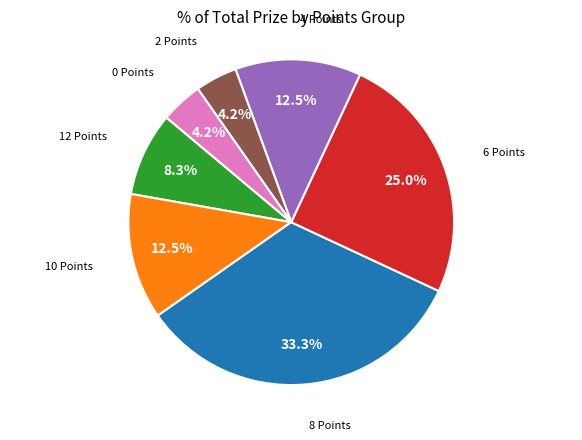

Is there a majority slice in this chart?

No